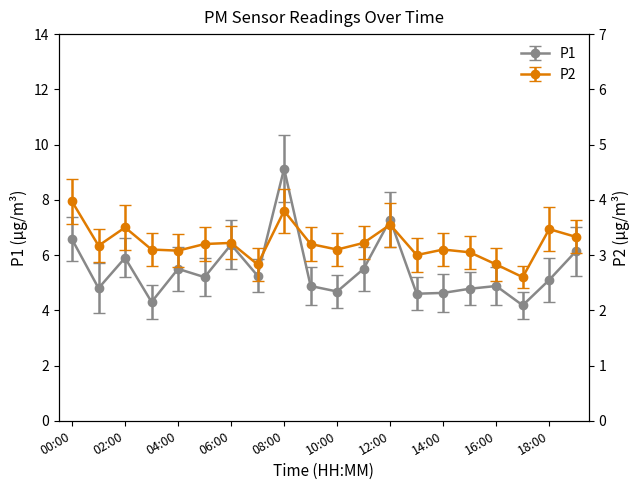

How many values in the P1 series exceed 5?

11